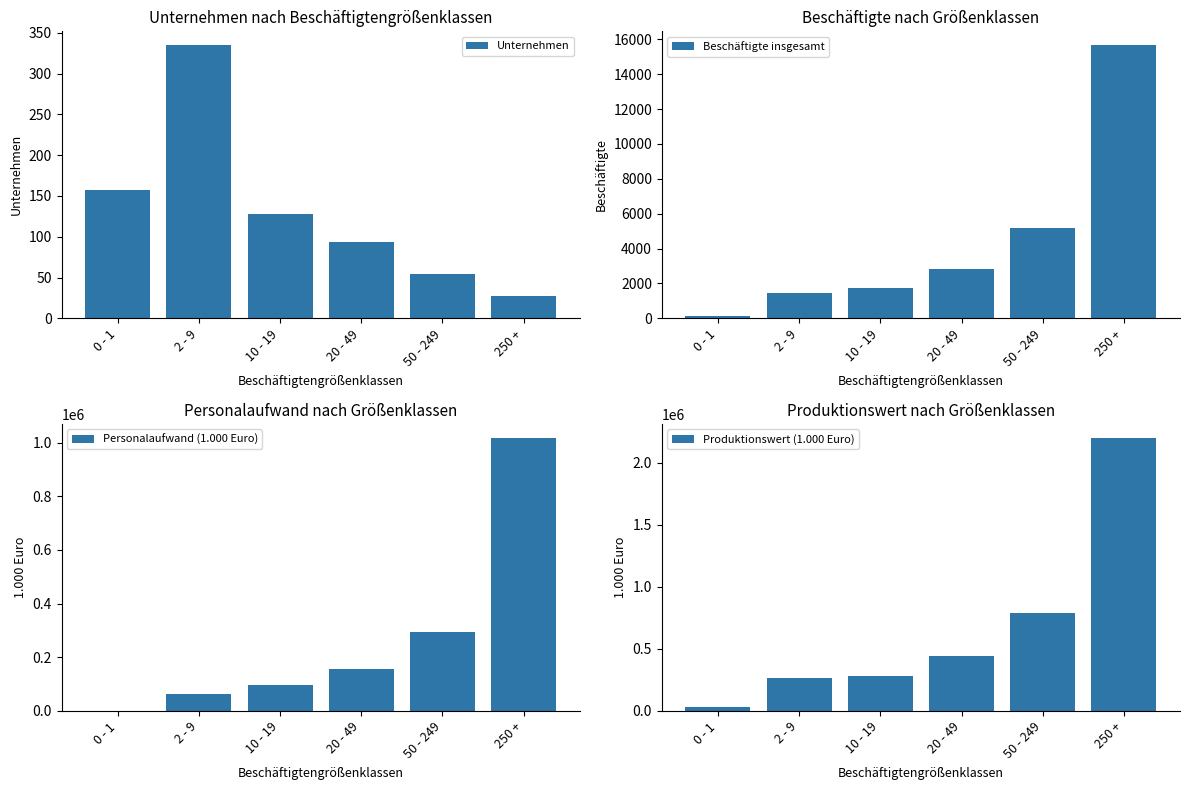

What is the spread (max minus min) of values at 50 - 249?

789299